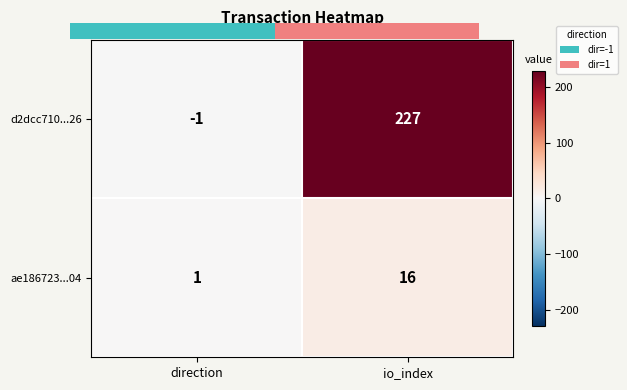

What is the difference between the maximum and minimum values in the d2dcc710...26 series?

228